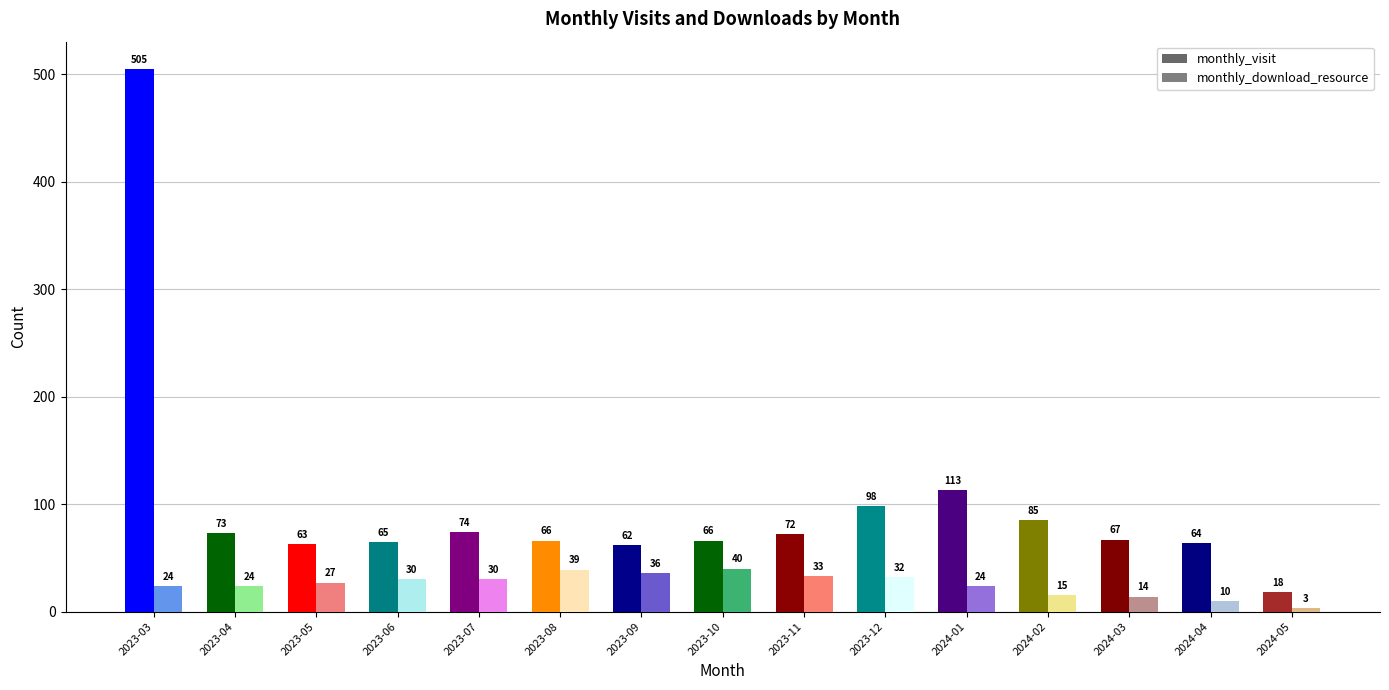

The value of monthly_visit at 2024-03 is 67. True or false?

True